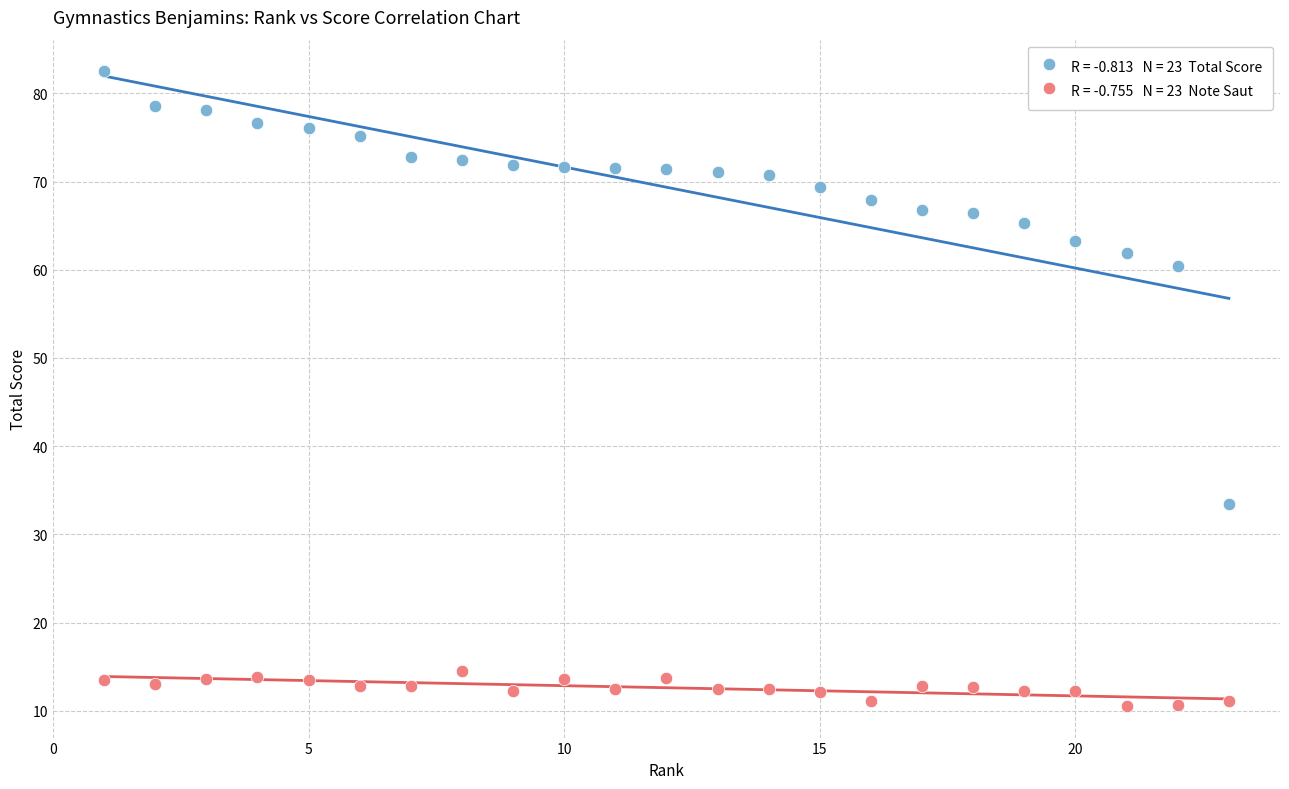

Across all series, what Y value is closest to 46?

33.5